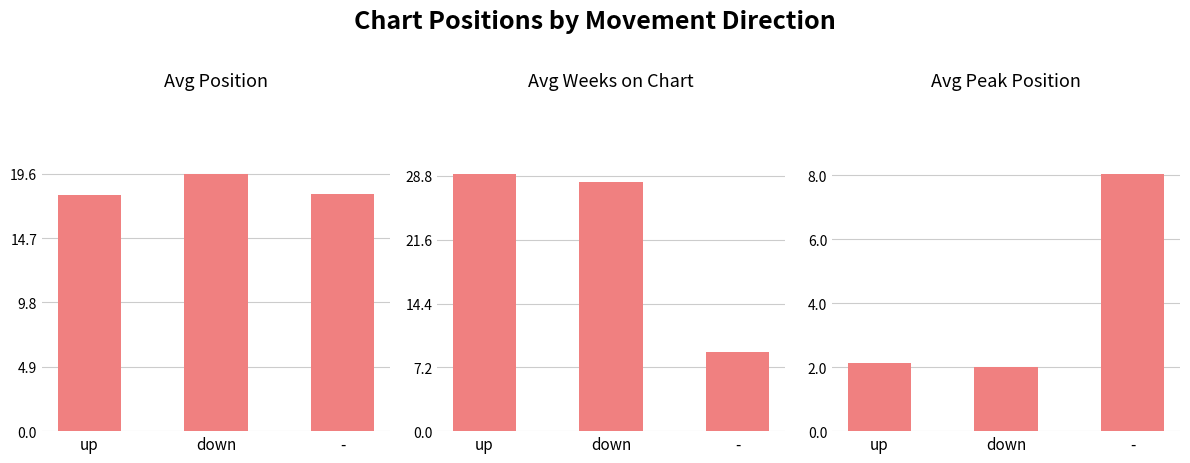

What is the label of the 3rd bar from the right?

up